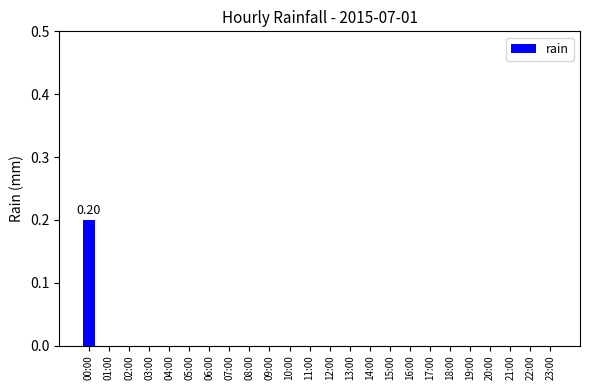

List the labels in order of value, largest first.

00:00, 01:00, 02:00, 03:00, 04:00, 05:00, 06:00, 07:00, 08:00, 09:00, 10:00, 11:00, 12:00, 13:00, 14:00, 15:00, 16:00, 17:00, 18:00, 19:00, 20:00, 21:00, 22:00, 23:00